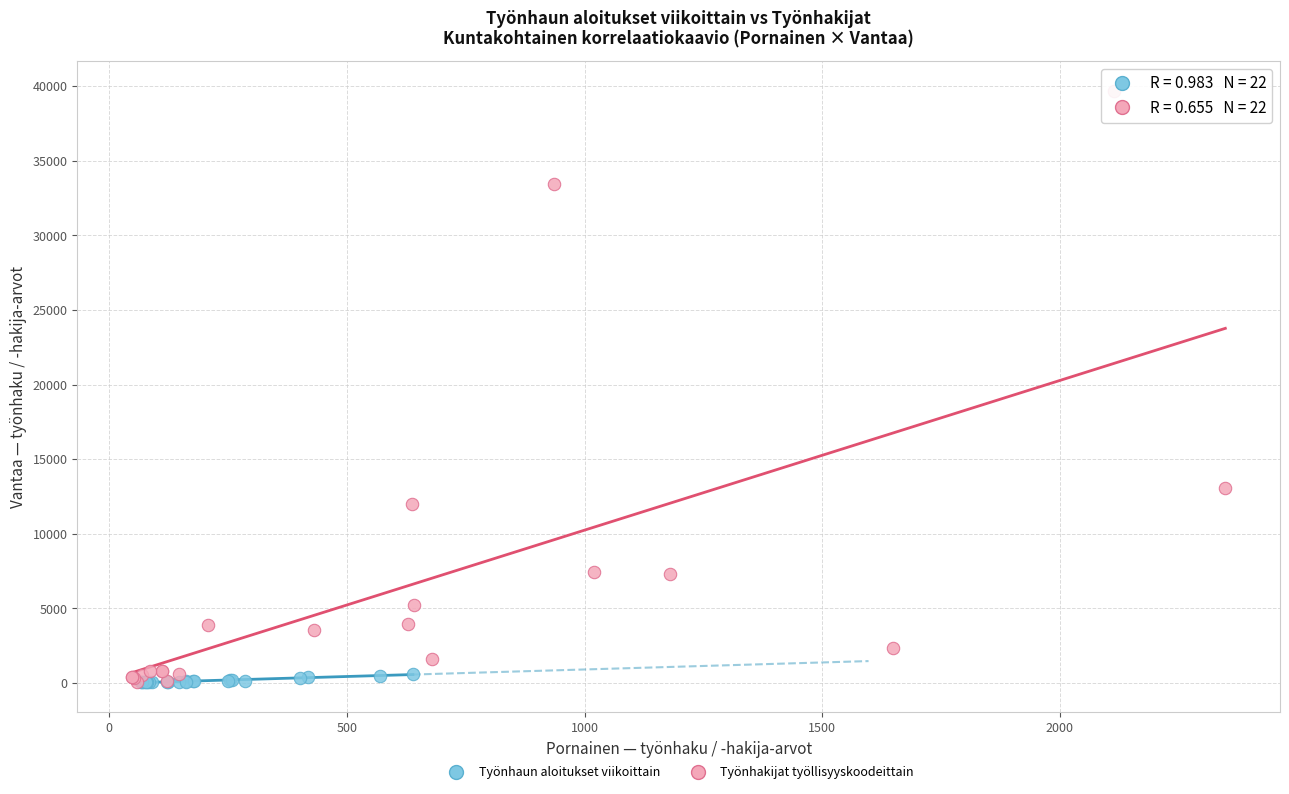

Which series has the largest Y range (max minus min)?

Työnhakijat työllisyyskoodeittain